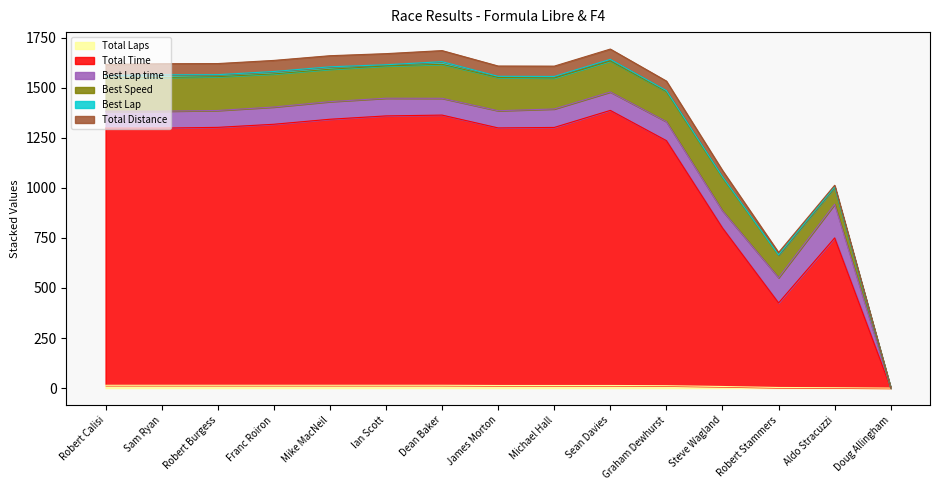

Which series has the widest spread of values?

Total Time